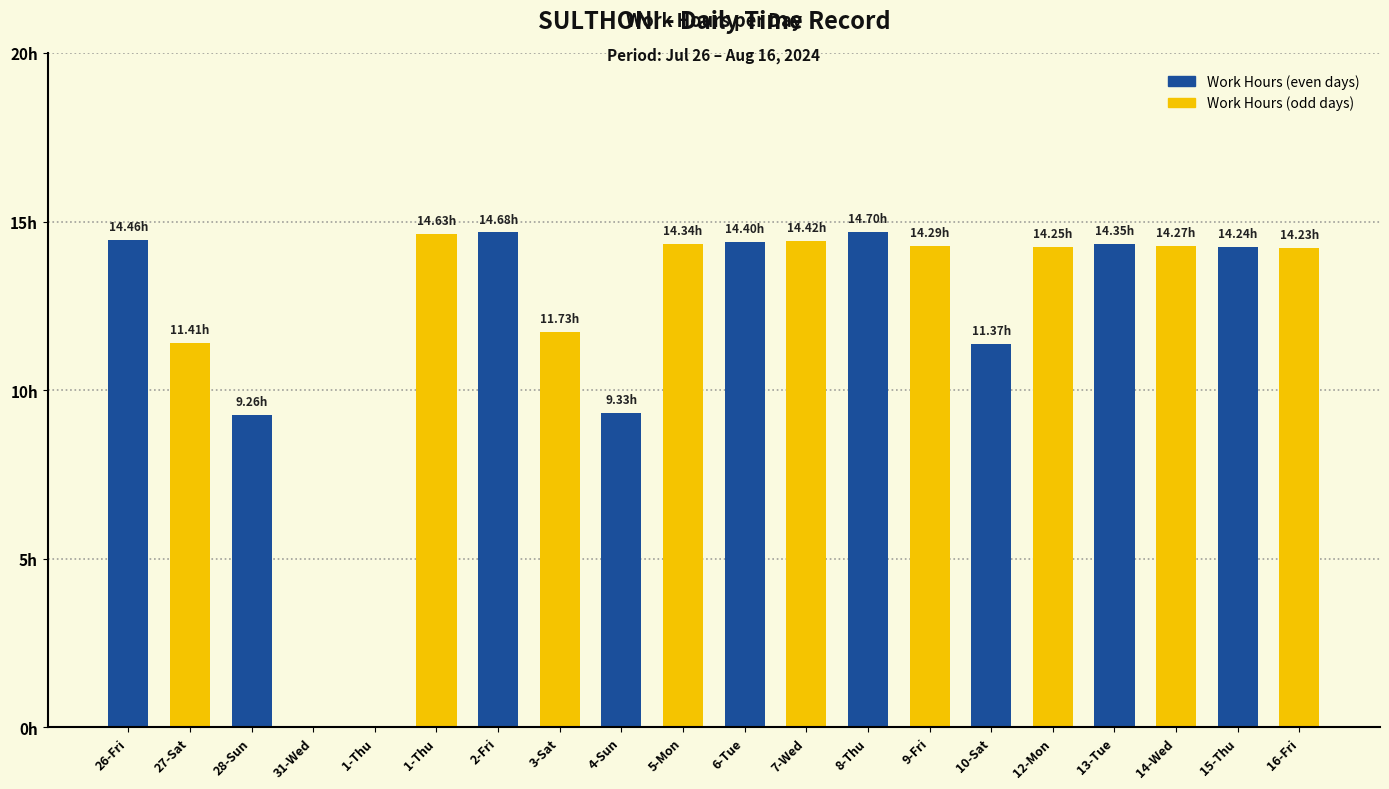

The value at 31-Wed is 0.0. True or false?

True